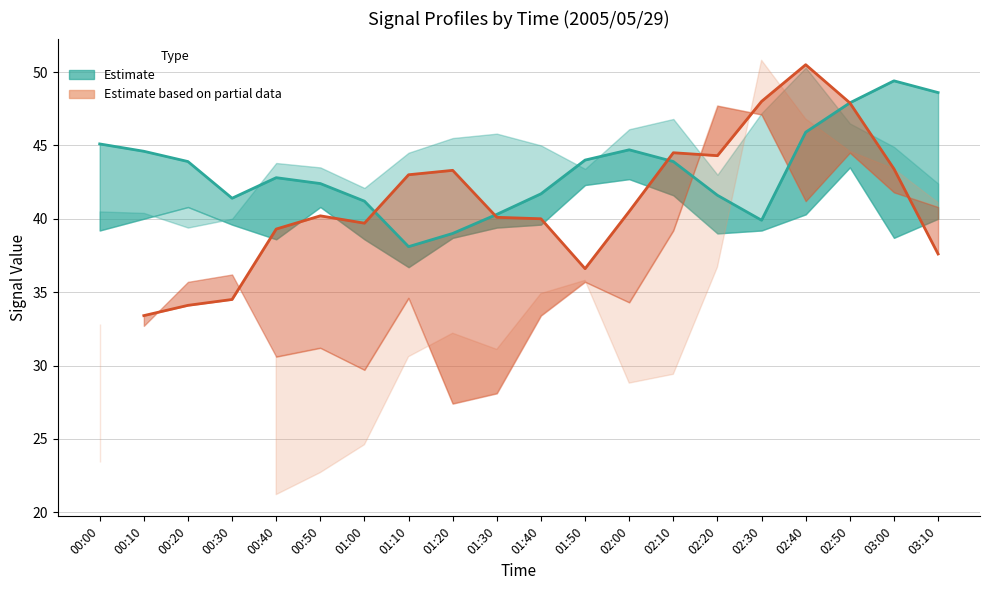

In col_7 (partial line), how many points are higher than both neighbors (excluding endpoints)?

4